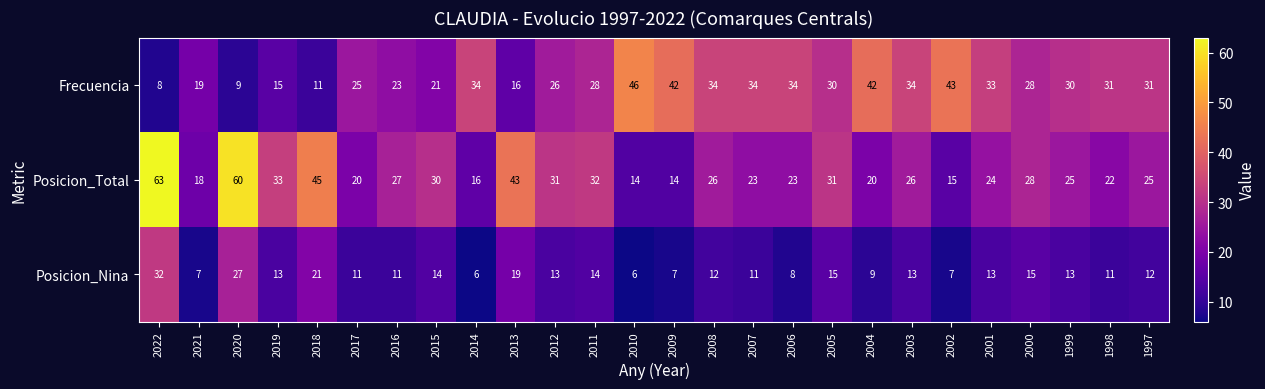

Rank the series at 2021 from highest to lowest value.

Frecuencia, Posicion_Total, Posicion_Nina